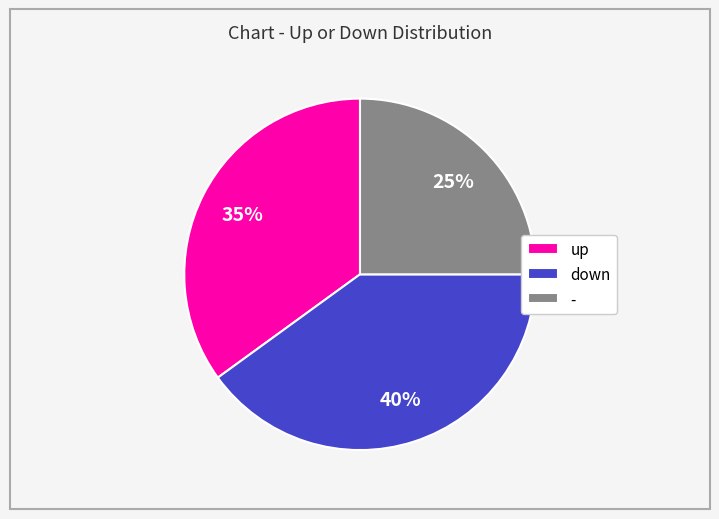

Between - and down, which is larger?

down